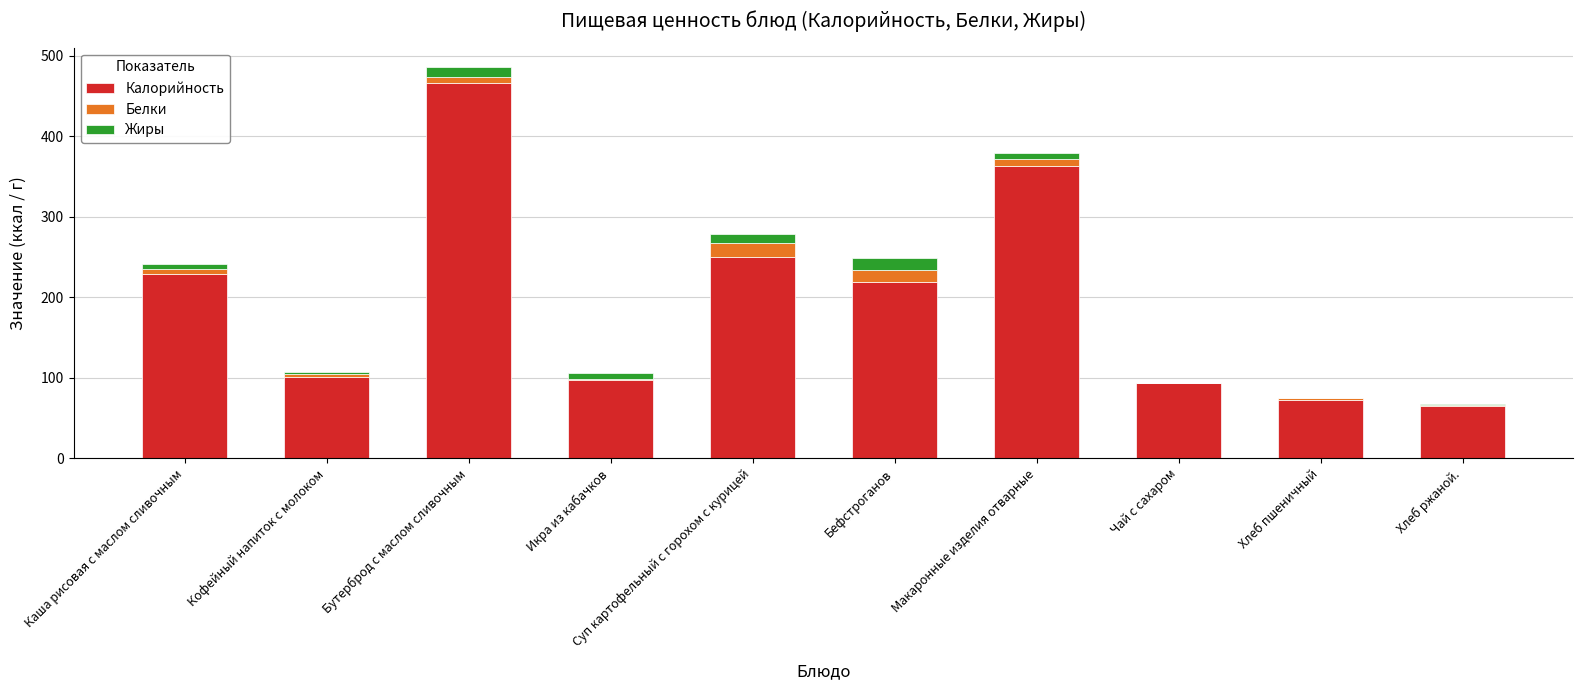

The Калорийность series shows 490.0 at Макаронные изделия отварные. True or false?

False